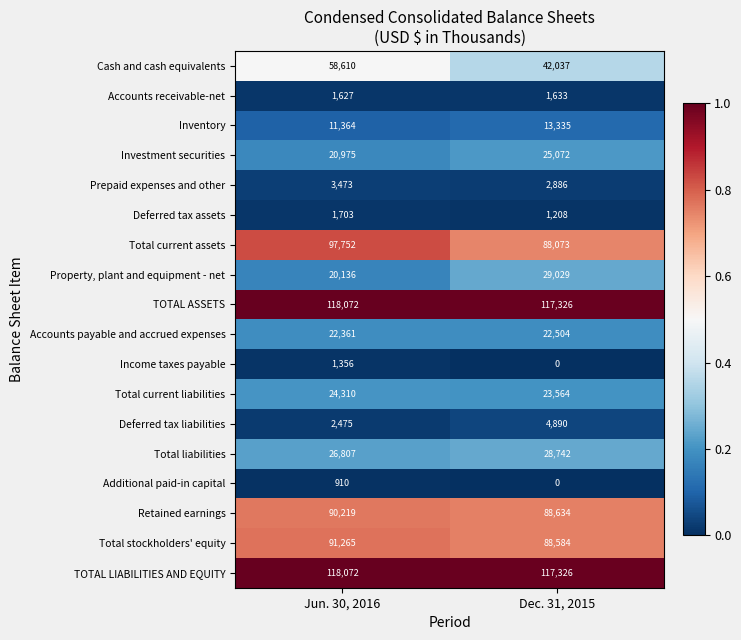

True or false: Additional paid-in capital has a value of -339 at Dec. 31, 2015.

False